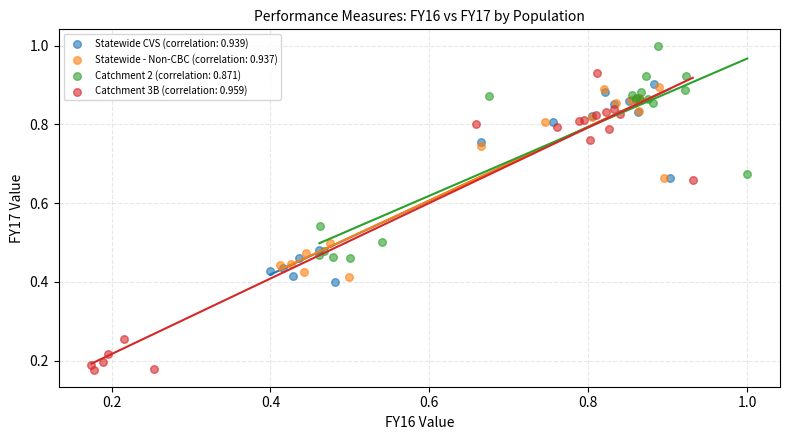

Which series reaches the maximum Y coordinate?

Catchment 2 (correlation: 0.871)